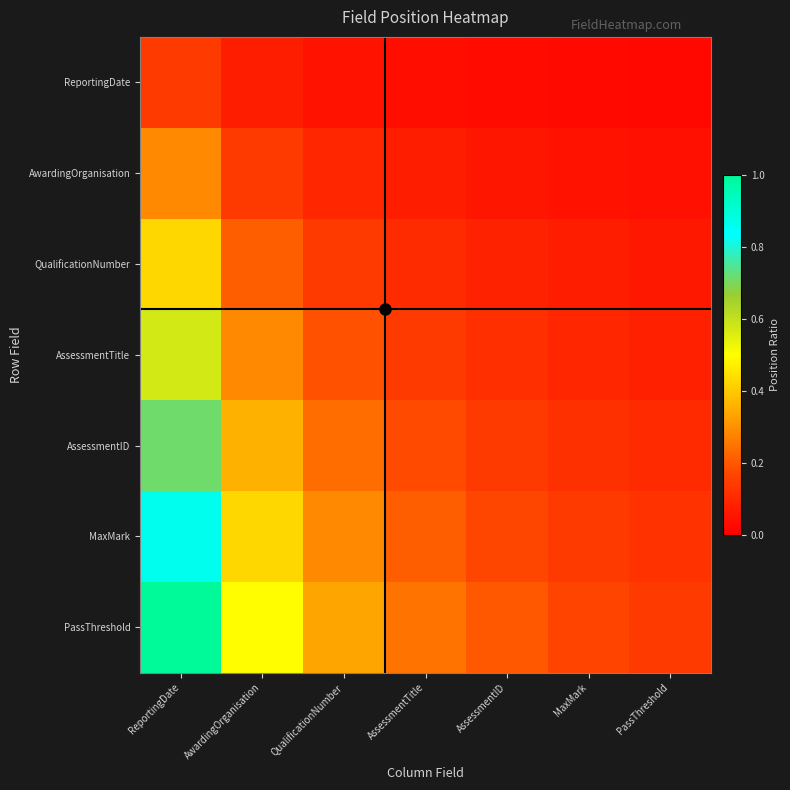

Reading right to left, what are all the values shown in this chart?

ReportingDate: PassThreshold=0.0	MaxMark=0.0	AssessmentID=0.0	AssessmentTitle=0.0	QualificationNumber=0.0	AwardingOrganisation=0.1	ReportingDate=0.1
AwardingOrganisation: PassThreshold=0.0	MaxMark=0.0	AssessmentID=0.1	AssessmentTitle=0.1	QualificationNumber=0.1	AwardingOrganisation=0.1	ReportingDate=0.3
QualificationNumber: PassThreshold=0.1	MaxMark=0.1	AssessmentID=0.1	AssessmentTitle=0.1	QualificationNumber=0.1	AwardingOrganisation=0.2	ReportingDate=0.4
AssessmentTitle: PassThreshold=0.1	MaxMark=0.1	AssessmentID=0.1	AssessmentTitle=0.1	QualificationNumber=0.2	AwardingOrganisation=0.3	ReportingDate=0.6
AssessmentID: PassThreshold=0.1	MaxMark=0.1	AssessmentID=0.1	AssessmentTitle=0.2	QualificationNumber=0.2	AwardingOrganisation=0.4	ReportingDate=0.7
MaxMark: PassThreshold=0.1	MaxMark=0.1	AssessmentID=0.2	AssessmentTitle=0.2	QualificationNumber=0.3	AwardingOrganisation=0.4	ReportingDate=0.9
PassThreshold: PassThreshold=0.1	MaxMark=0.2	AssessmentID=0.2	AssessmentTitle=0.2	QualificationNumber=0.3	AwardingOrganisation=0.5	ReportingDate=1.0